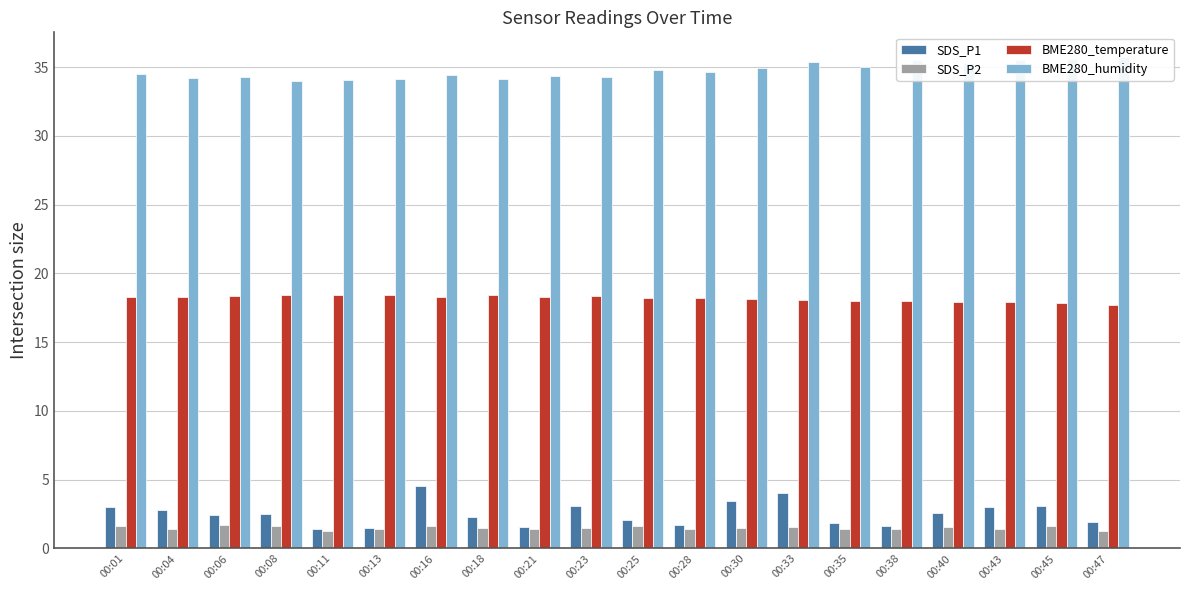

What value does the BME280_humidity series have at 00:47?

35.7